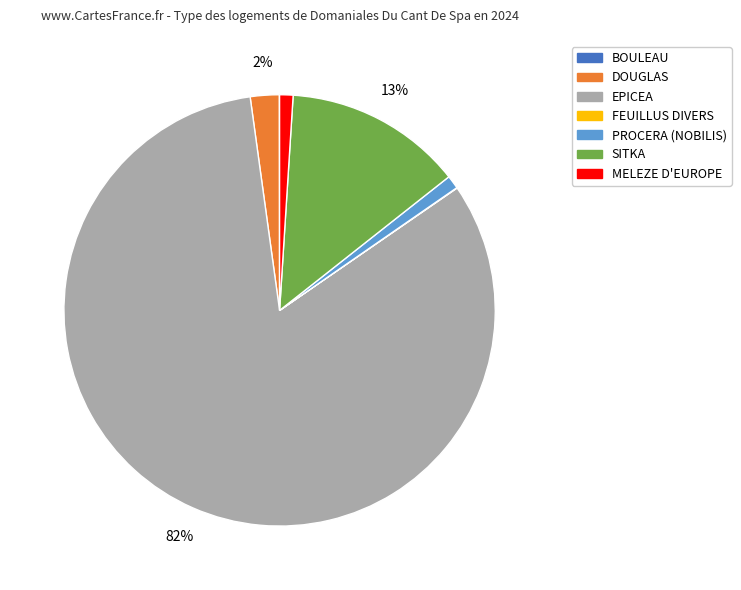

Does any single category account for the majority?

Yes